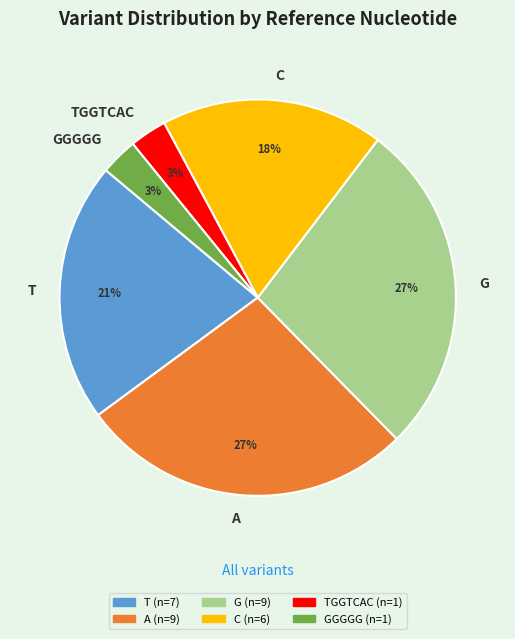

Does TGGTCAC represent more than half of the total?

No